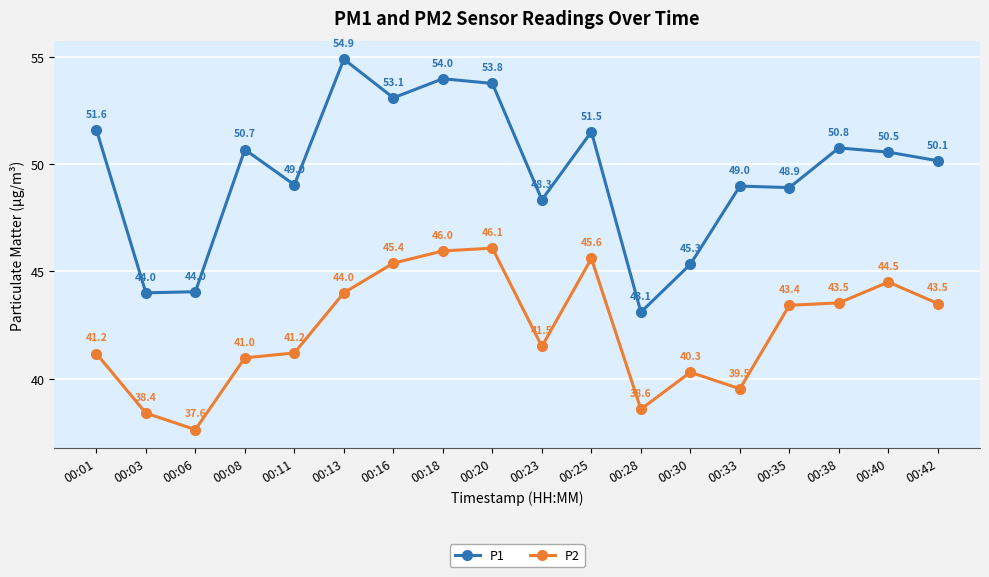

Rank the series at 00:13 from highest to lowest value.

P1, P2